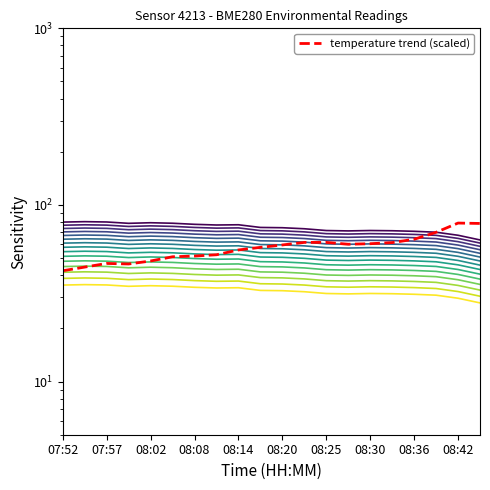

The value of temperature at 08:08 is 51.4. True or false?

True